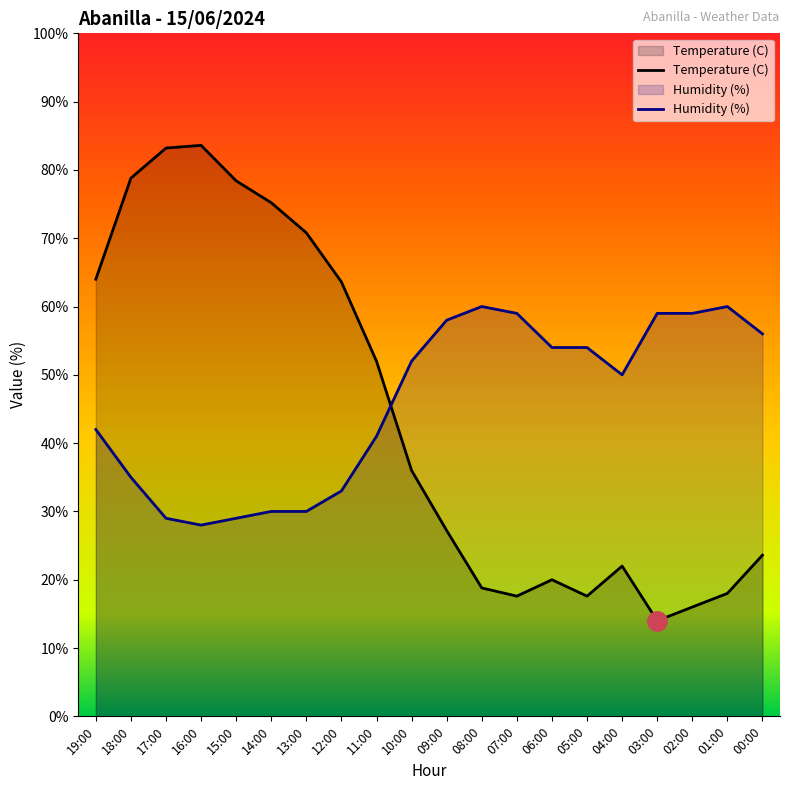

List the series in order of their peak value, highest first.

Temperature (C), Humidity (%)